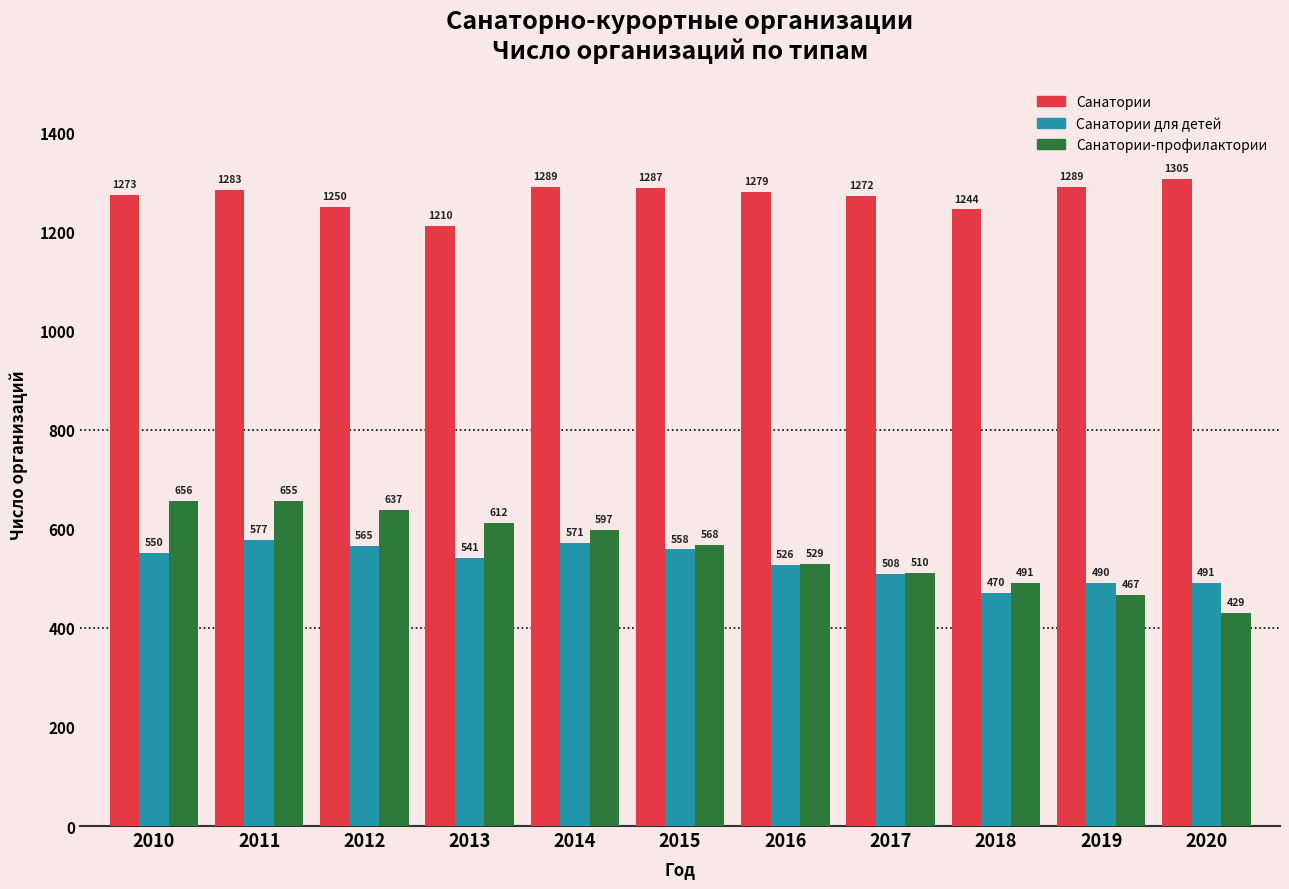

At which category does the chart reach its peak across all series?

2020